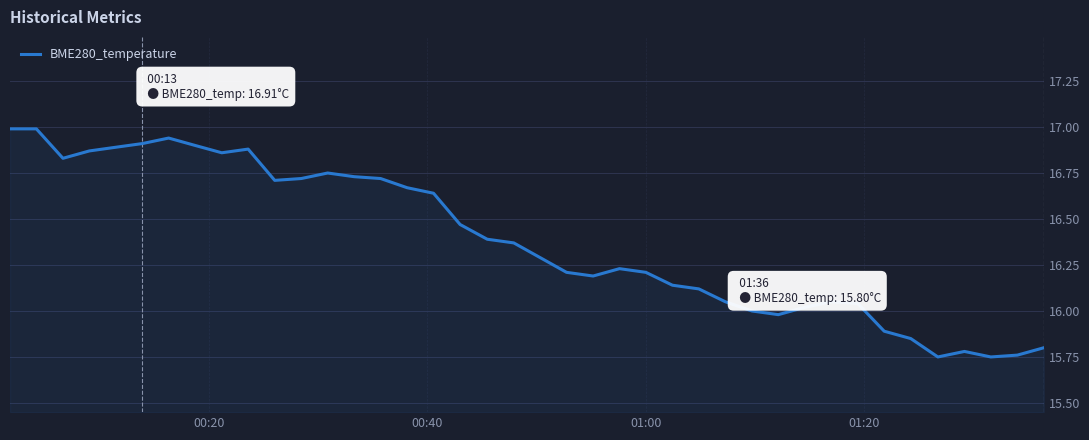

What is the greatest value displayed?

17.0